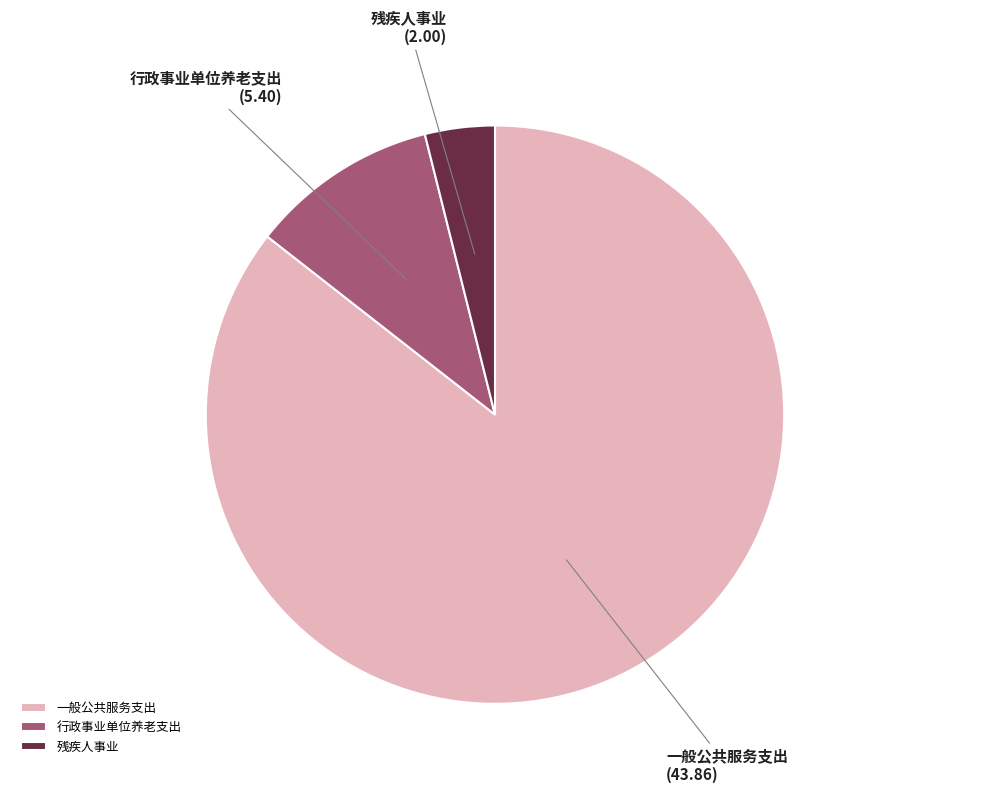

Does any single category account for the majority?

Yes